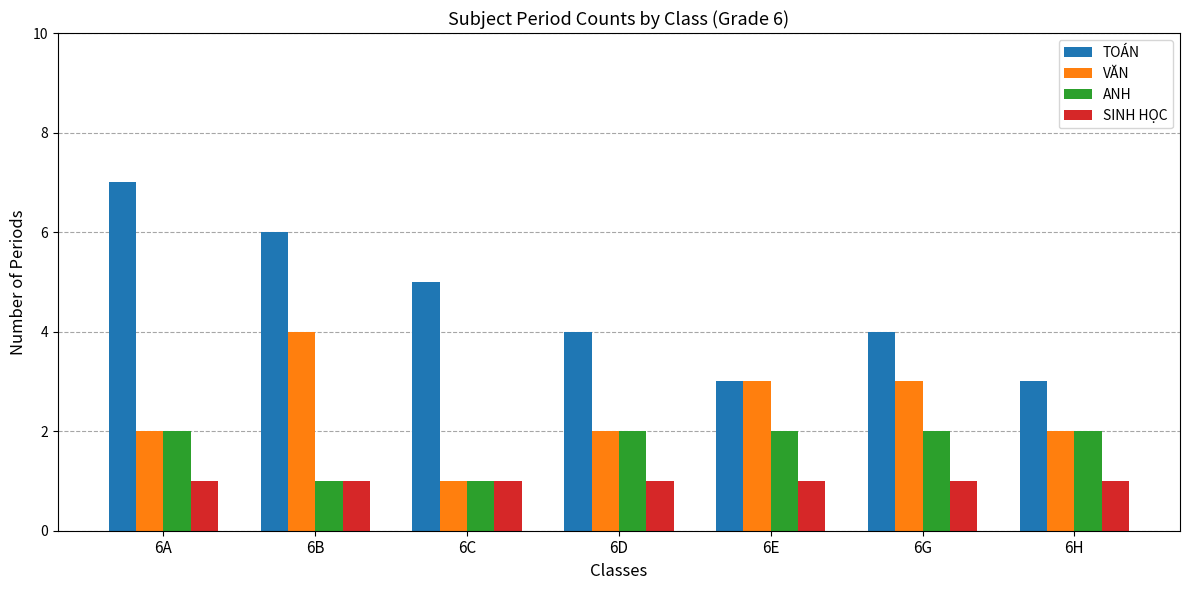

What is the difference between the VĂN values at 6D and 6C?

1